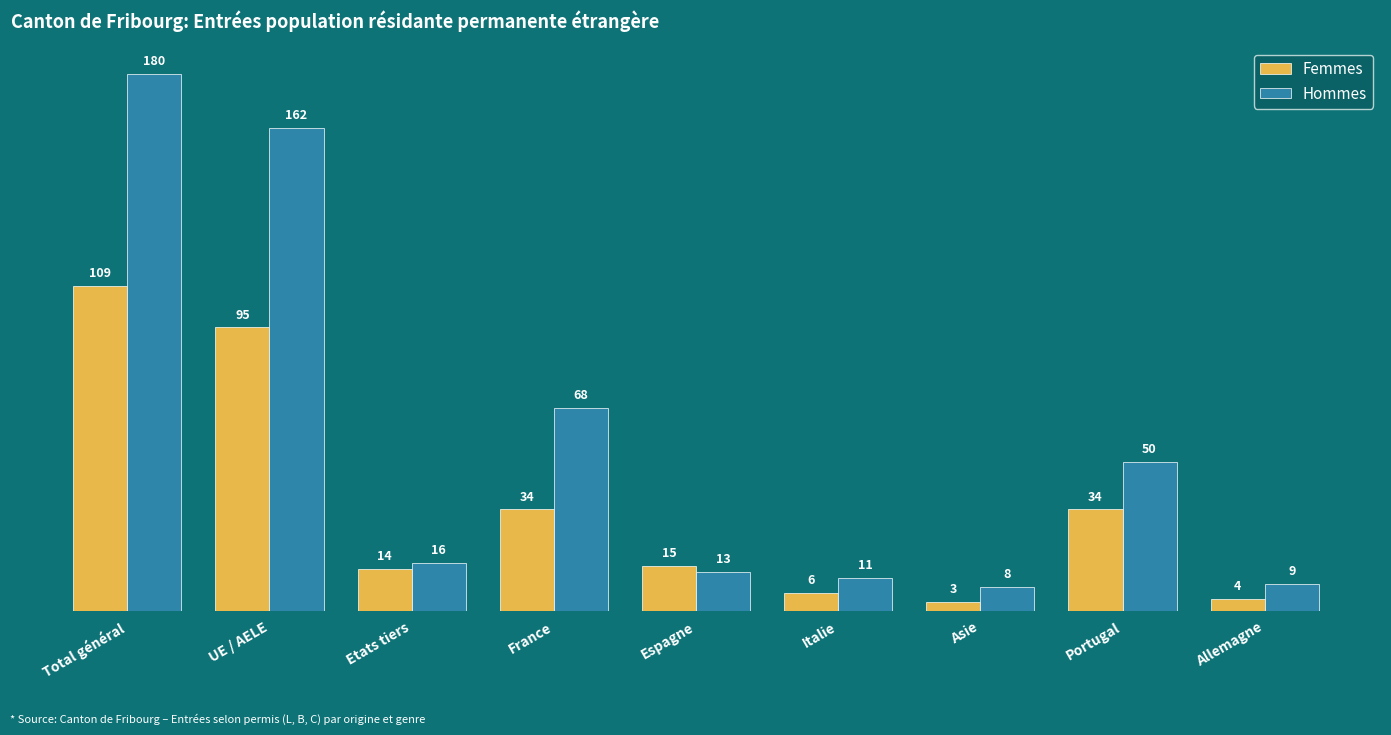

Which series has the largest total across all categories?

Hommes